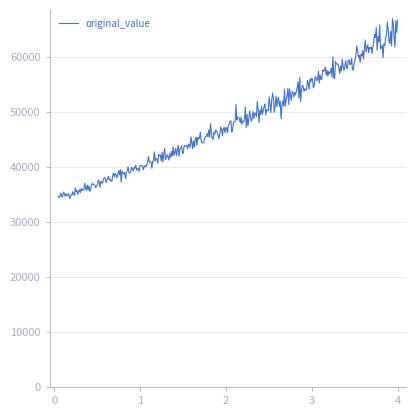

What is the minimum value shown in the chart?

34312.1